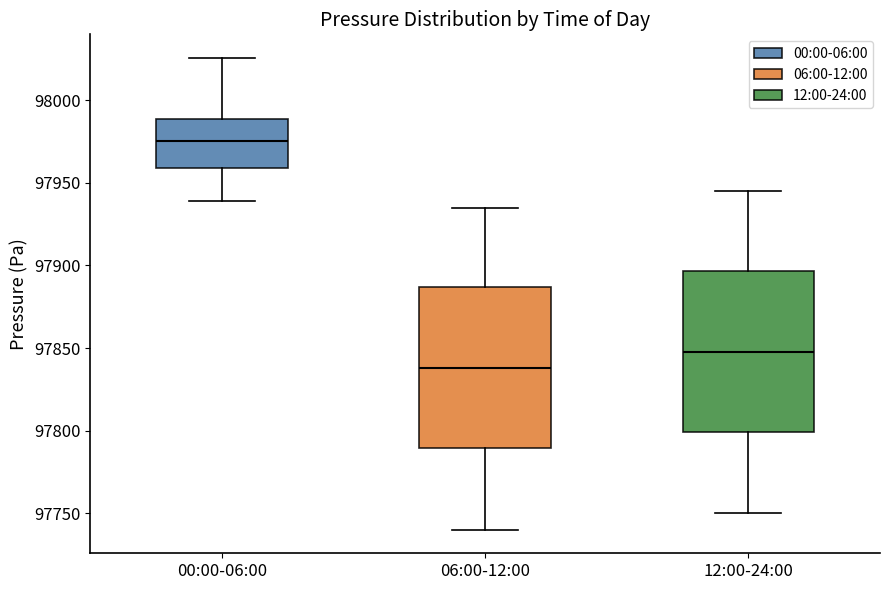

Which box's median line is the lowest?

06:00-12:00